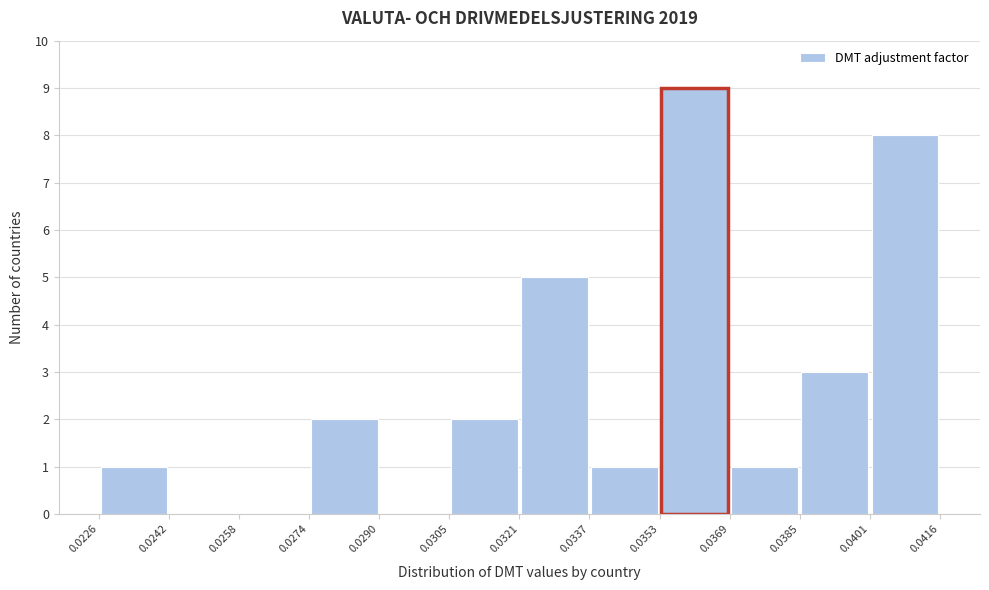

Reading left to right, list every bar in this chart as the range it spans on the x-axis followed by its height. The values are not printed on the chart, so give them approximately, as read against the axis.

0.0226 to 0.0242: 1
0.0242 to 0.0258: 0
0.0258 to 0.0274: 0
0.0274 to 0.0290: 2
0.0290 to 0.0305: 0
0.0305 to 0.0321: 2
0.0321 to 0.0337: 5
0.0337 to 0.0353: 1
0.0353 to 0.0369: 9
0.0369 to 0.0385: 1
0.0385 to 0.0401: 3
0.0401 to 0.0416: 8